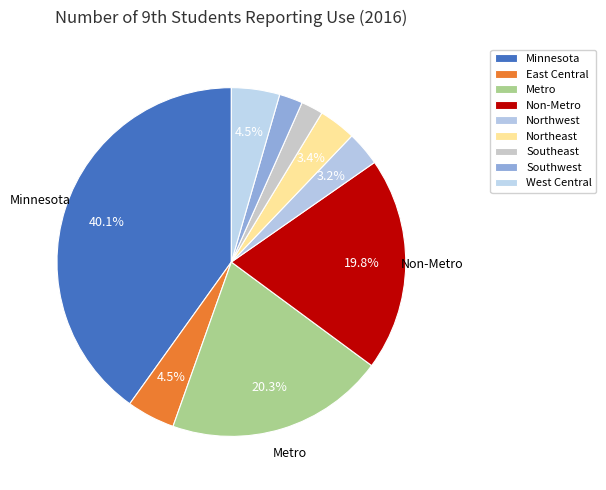

Count the number of slices in the pie.

9